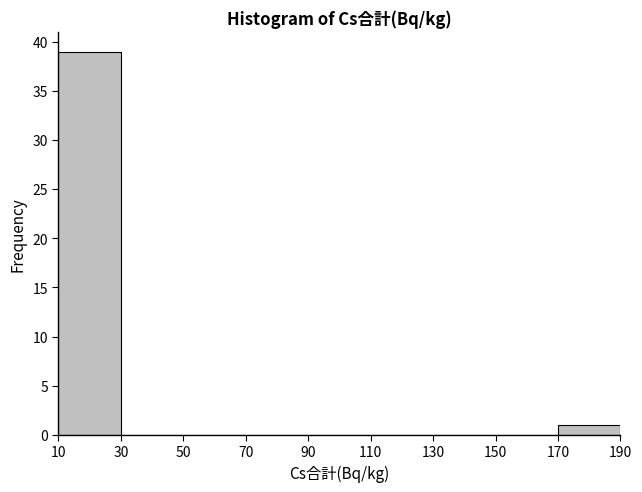

Reading left to right, transcribe this chart: for each bar, give the range it covers on the x-axis and its height. The values are not printed on the chart, so give them approximately, as read against the axis.

10 to 30: 39
30 to 50: 0
50 to 70: 0
70 to 90: 0
90 to 110: 0
110 to 130: 0
130 to 150: 0
150 to 170: 0
170 to 190: 1